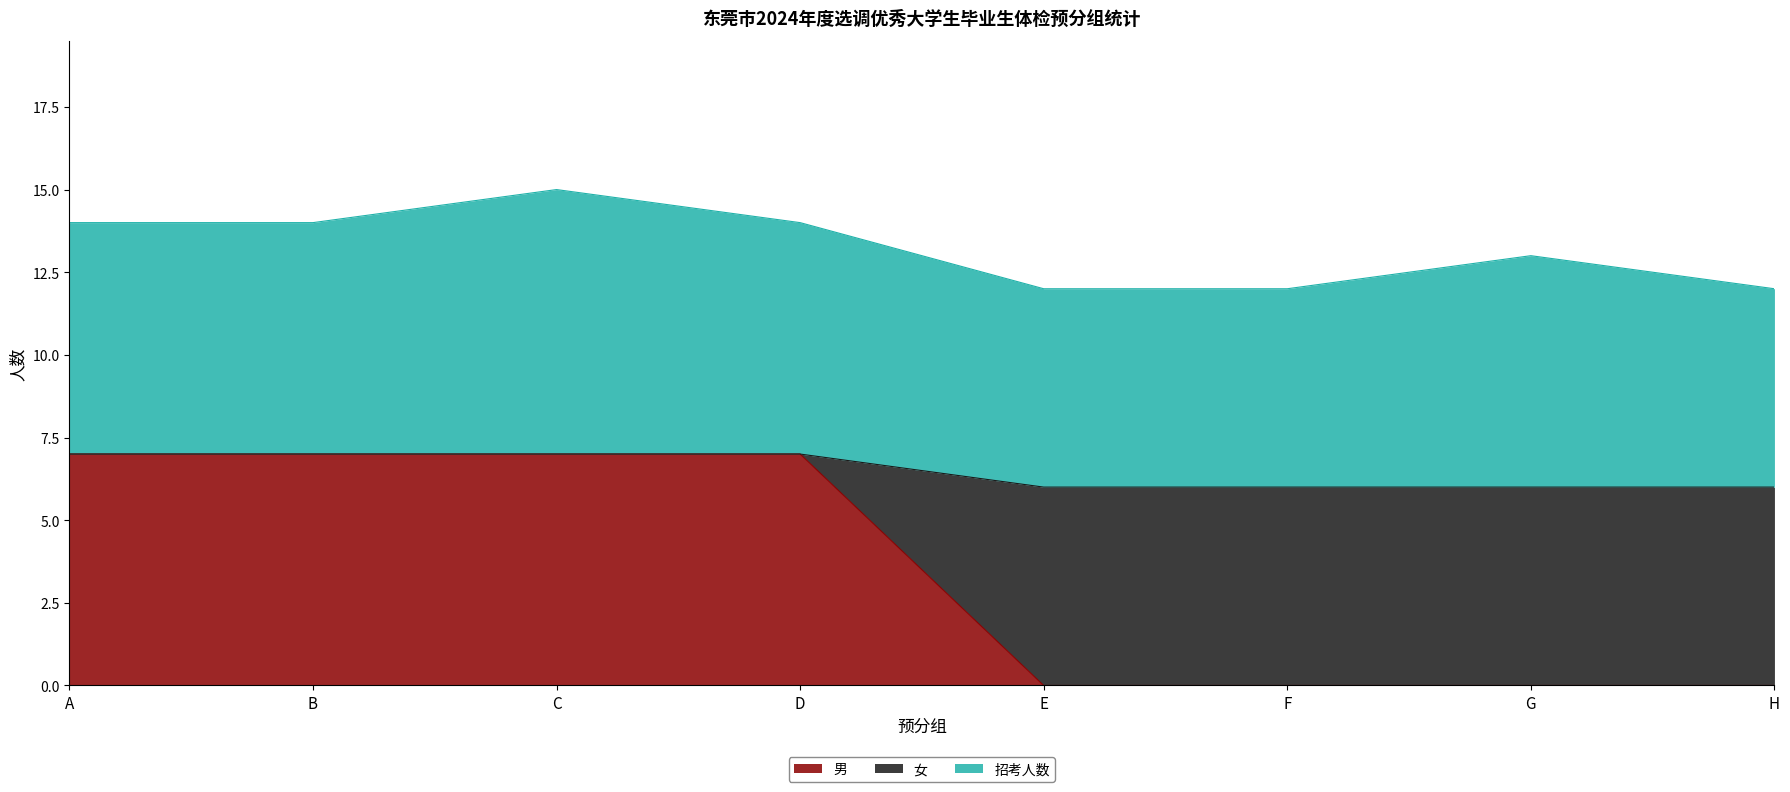

True or false: 男 has a value of -4 at H.

False